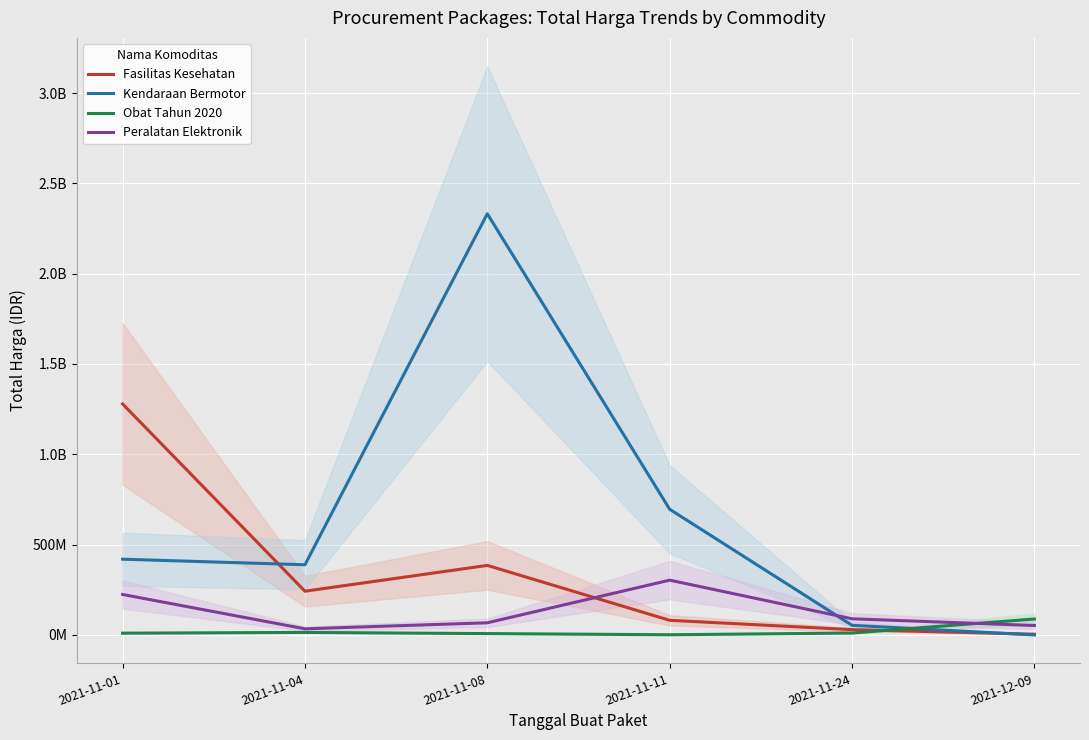

Where is Obat Tahun 2020 nearest to the value 44651583?

2021-11-04